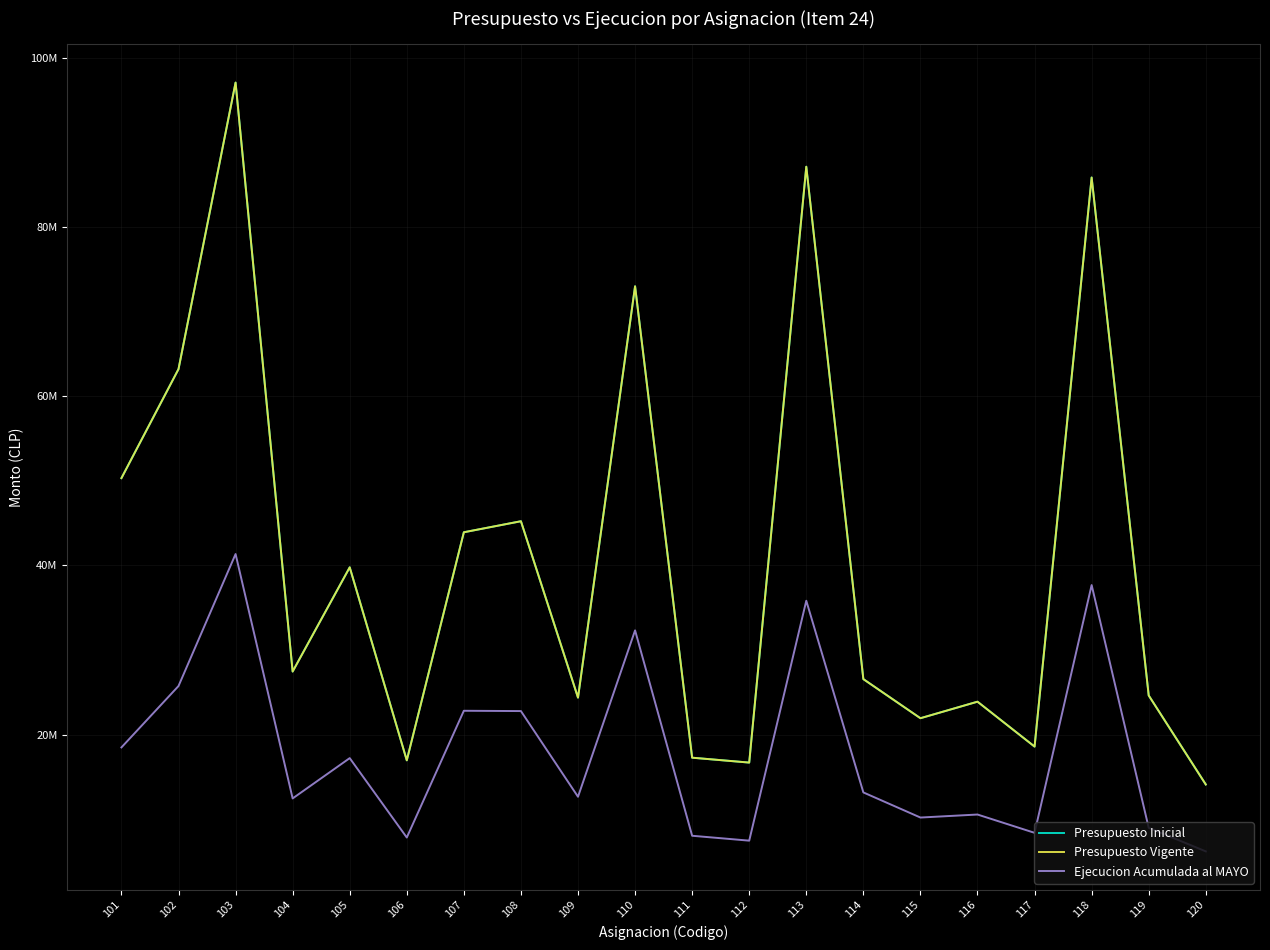

Is this an area chart (filled region under the line)?

No